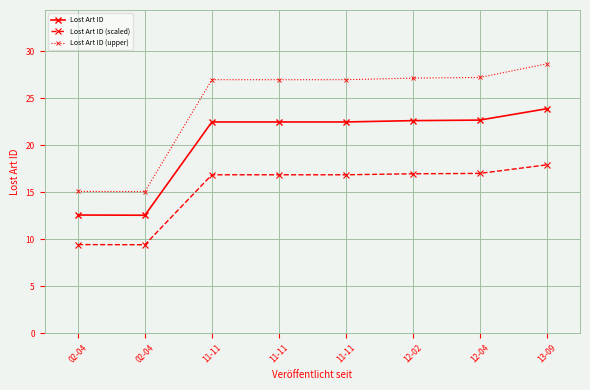

What is the average value of the Lost Art ID (upper) series?

24.2